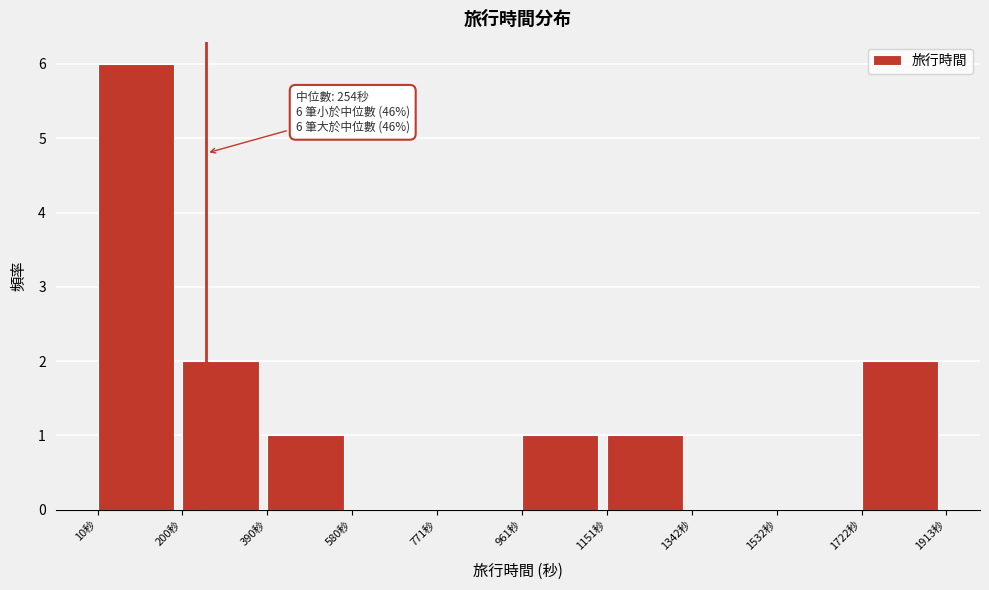

Which range on the x-axis has the tallest bar?

20 to 200